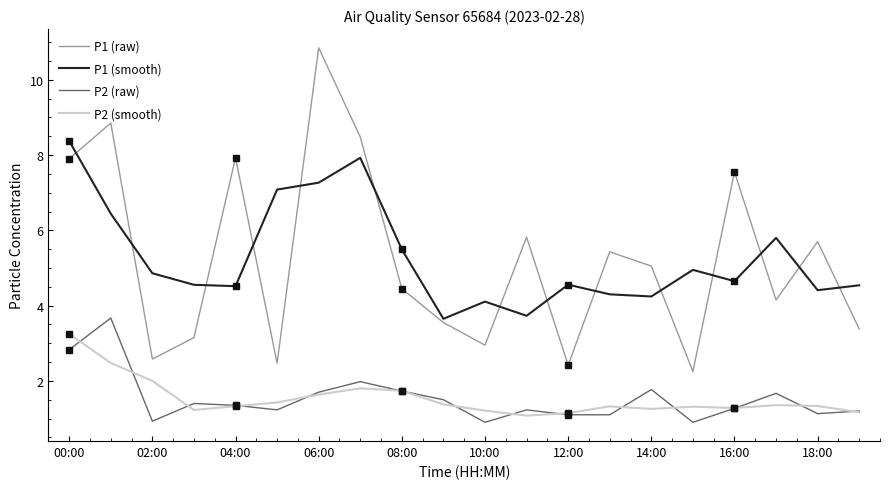

How many lines are shown in the chart?

4